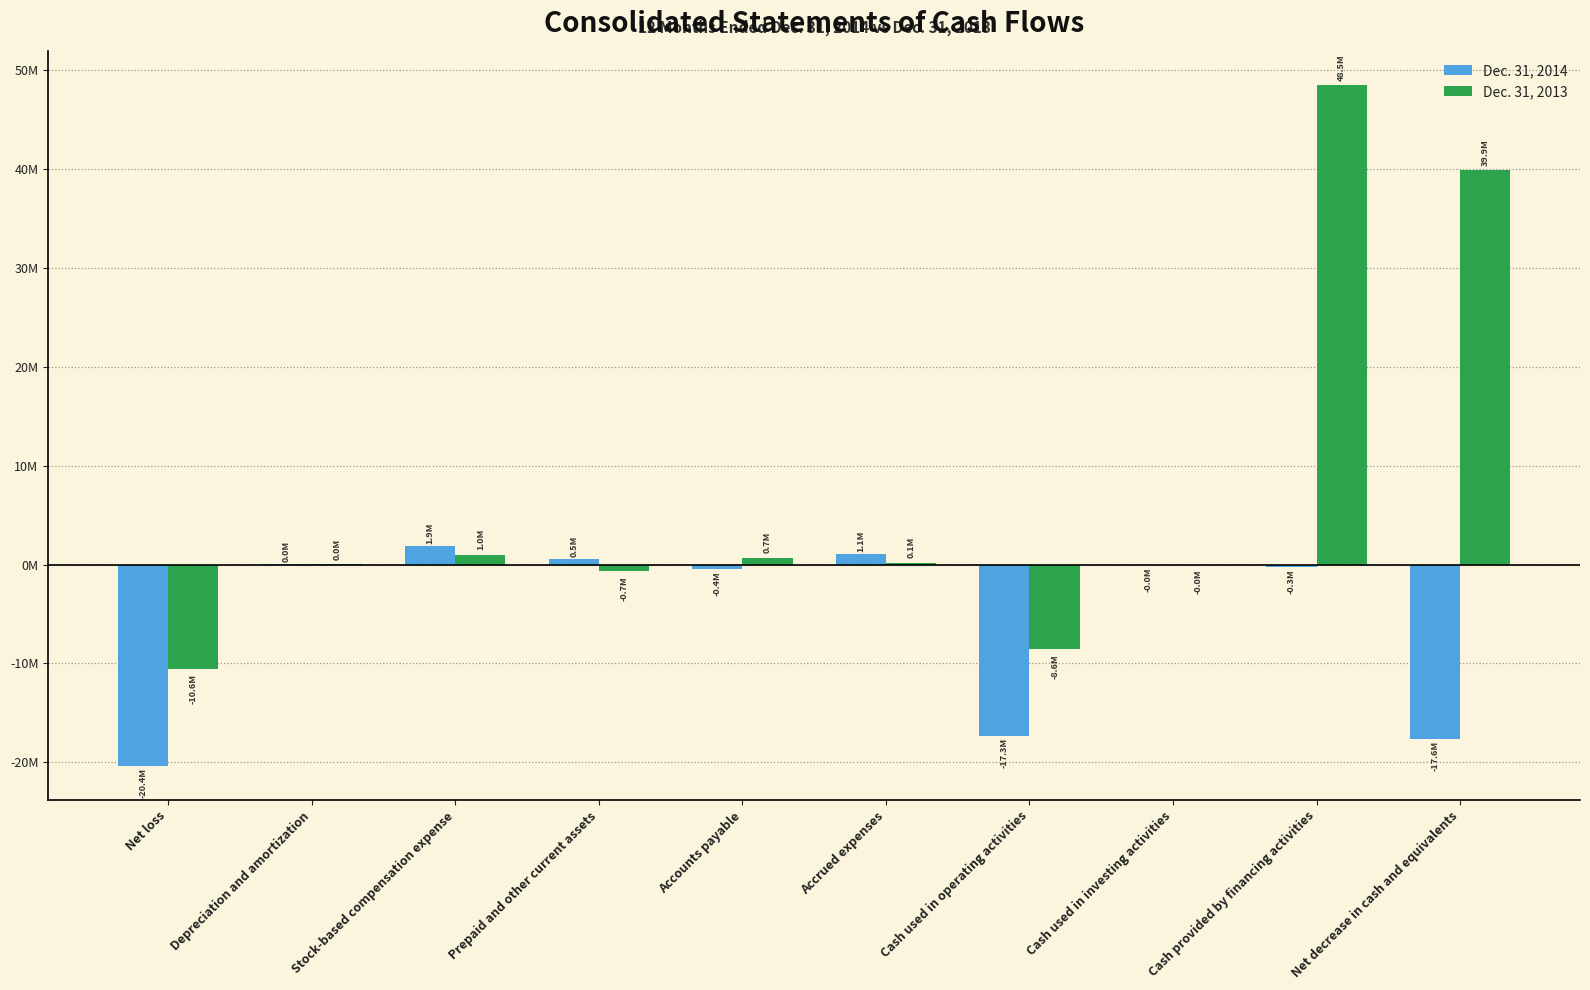

Rank the series at Net decrease in cash and equivalents from highest to lowest value.

Dec. 31, 2013, Dec. 31, 2014